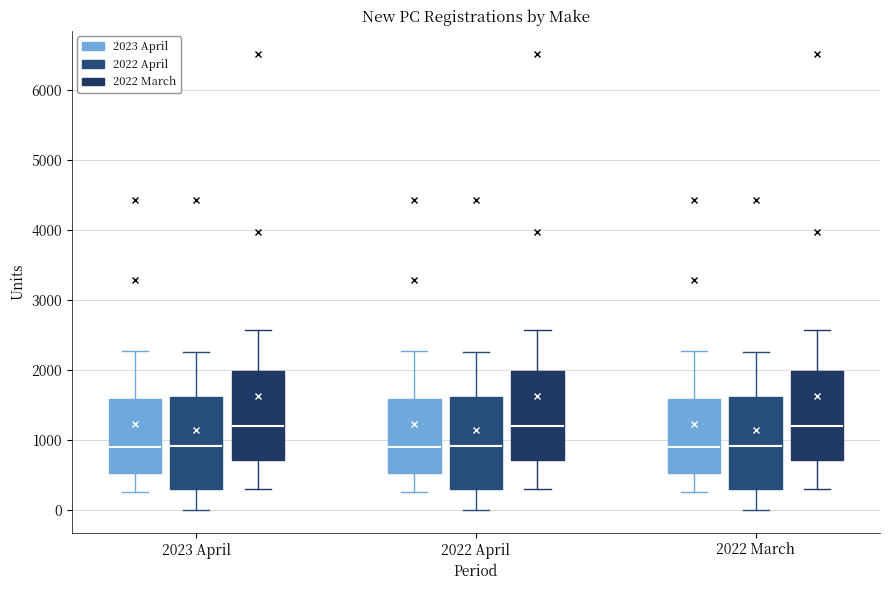

Where does the lower whisker of the box for 2022 April (2022 March) end on the y-axis? The values are not printed on the chart, so give them approximately, as read against the axis.

300